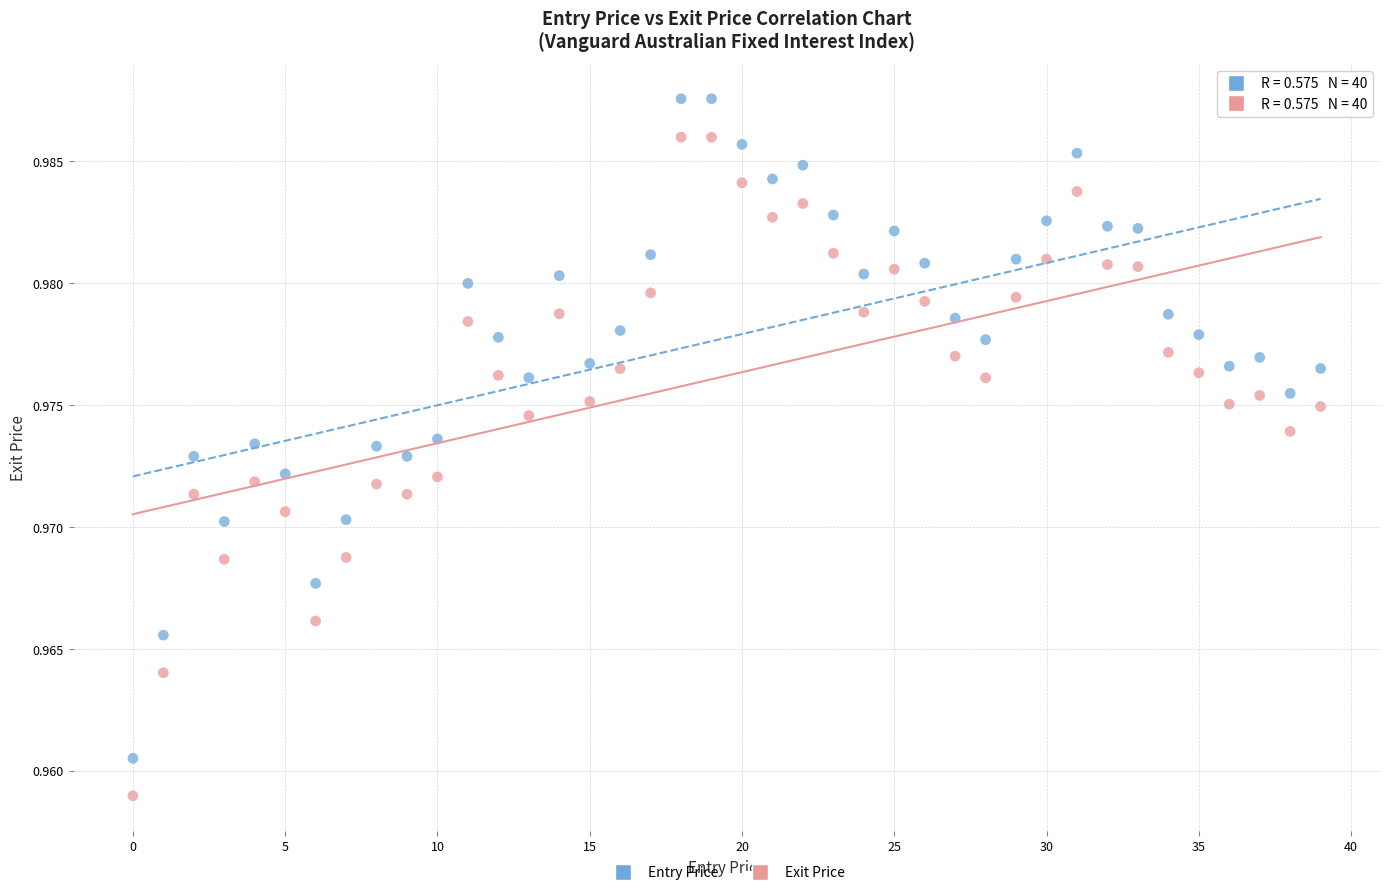

Which series reaches the maximum Y coordinate?

Entry Price